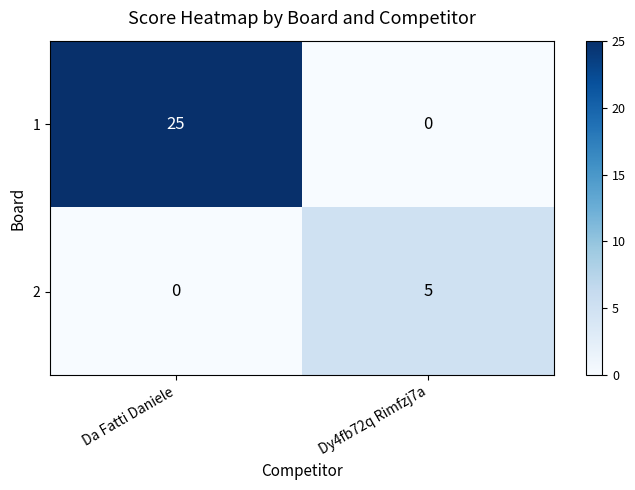

Which series has the largest total across all categories?

1